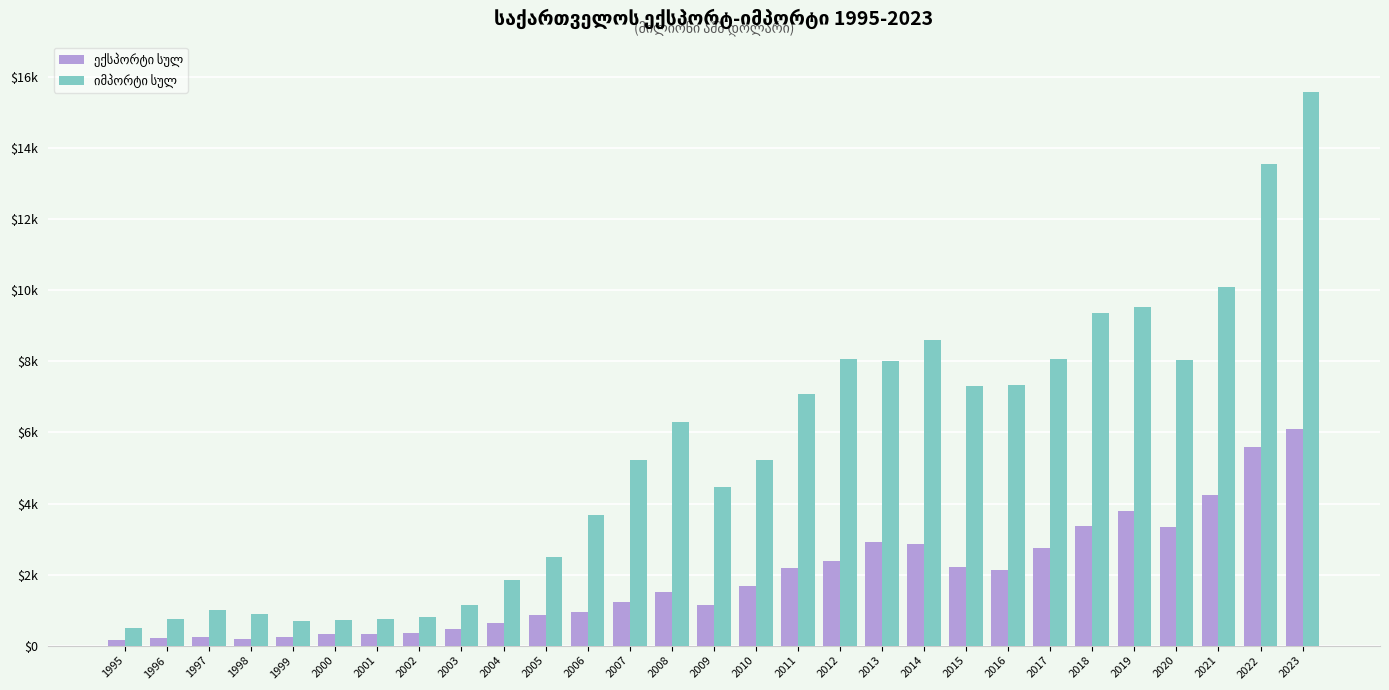

Read the იმპორტი სულ value at 1995.

488.7